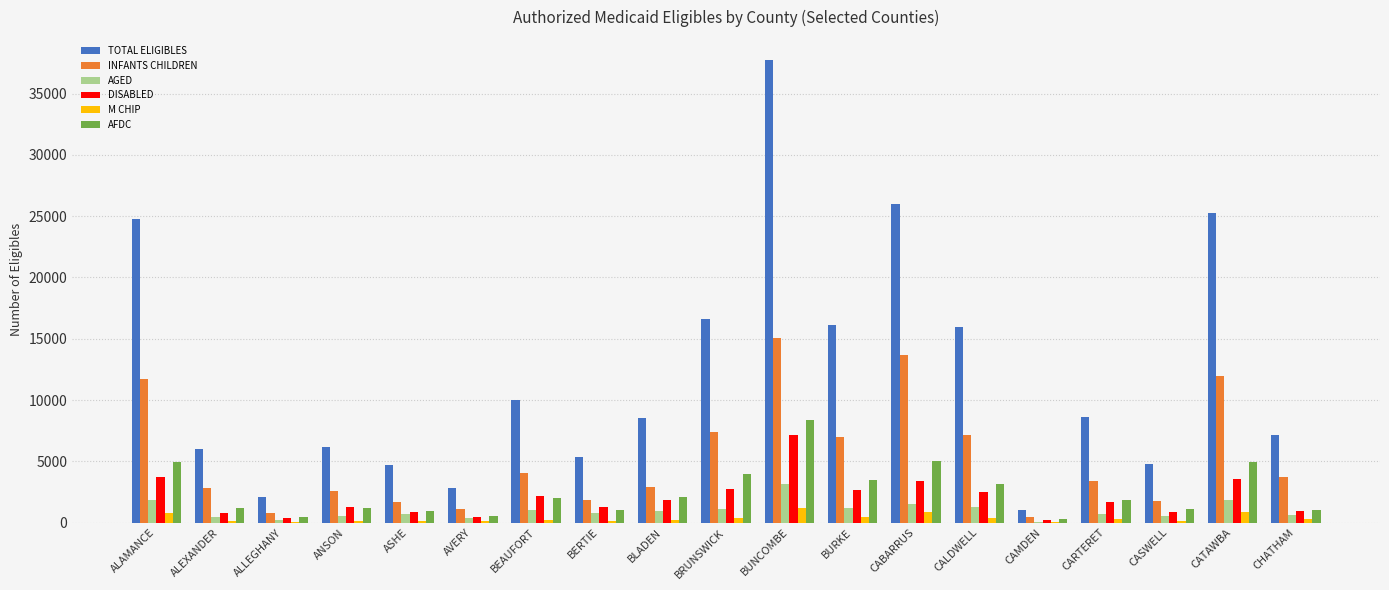

Which series has the widest spread of values?

TOTAL ELIGIBLES